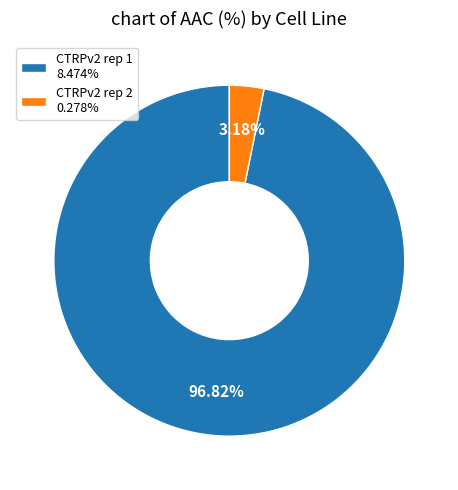

How many segments does this pie chart have?

2